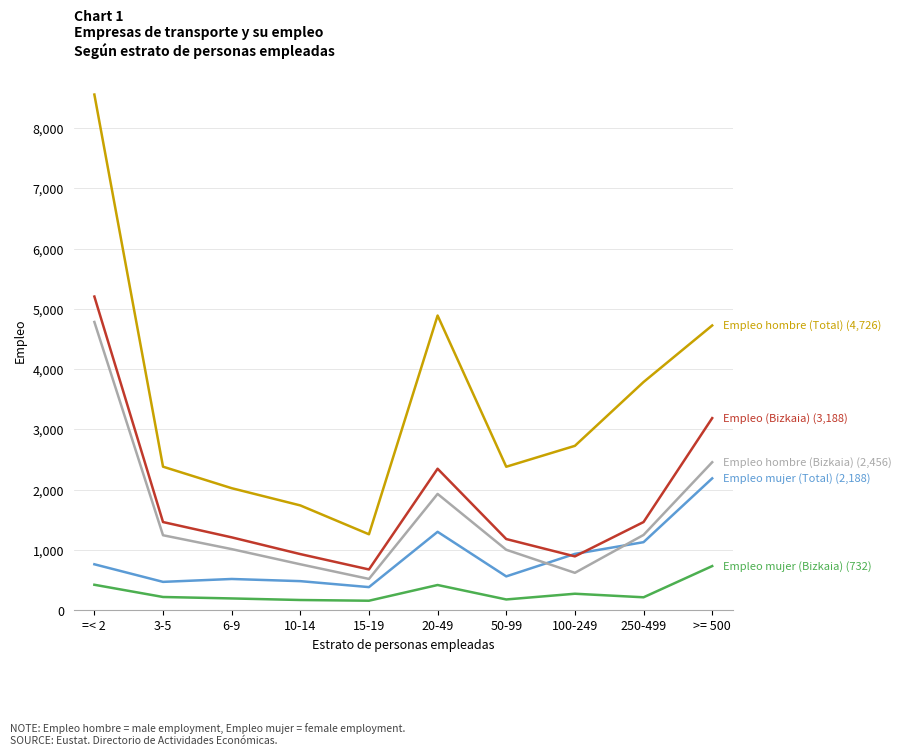

At which category is the sum across all series the highest?

=< 2